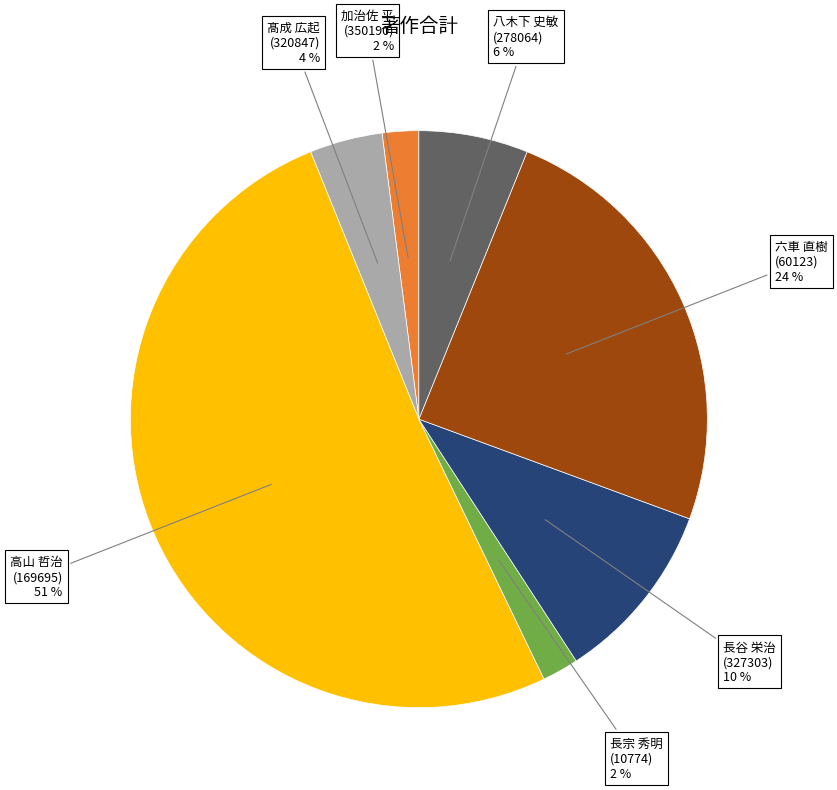

Is there a majority slice in this chart?

Yes